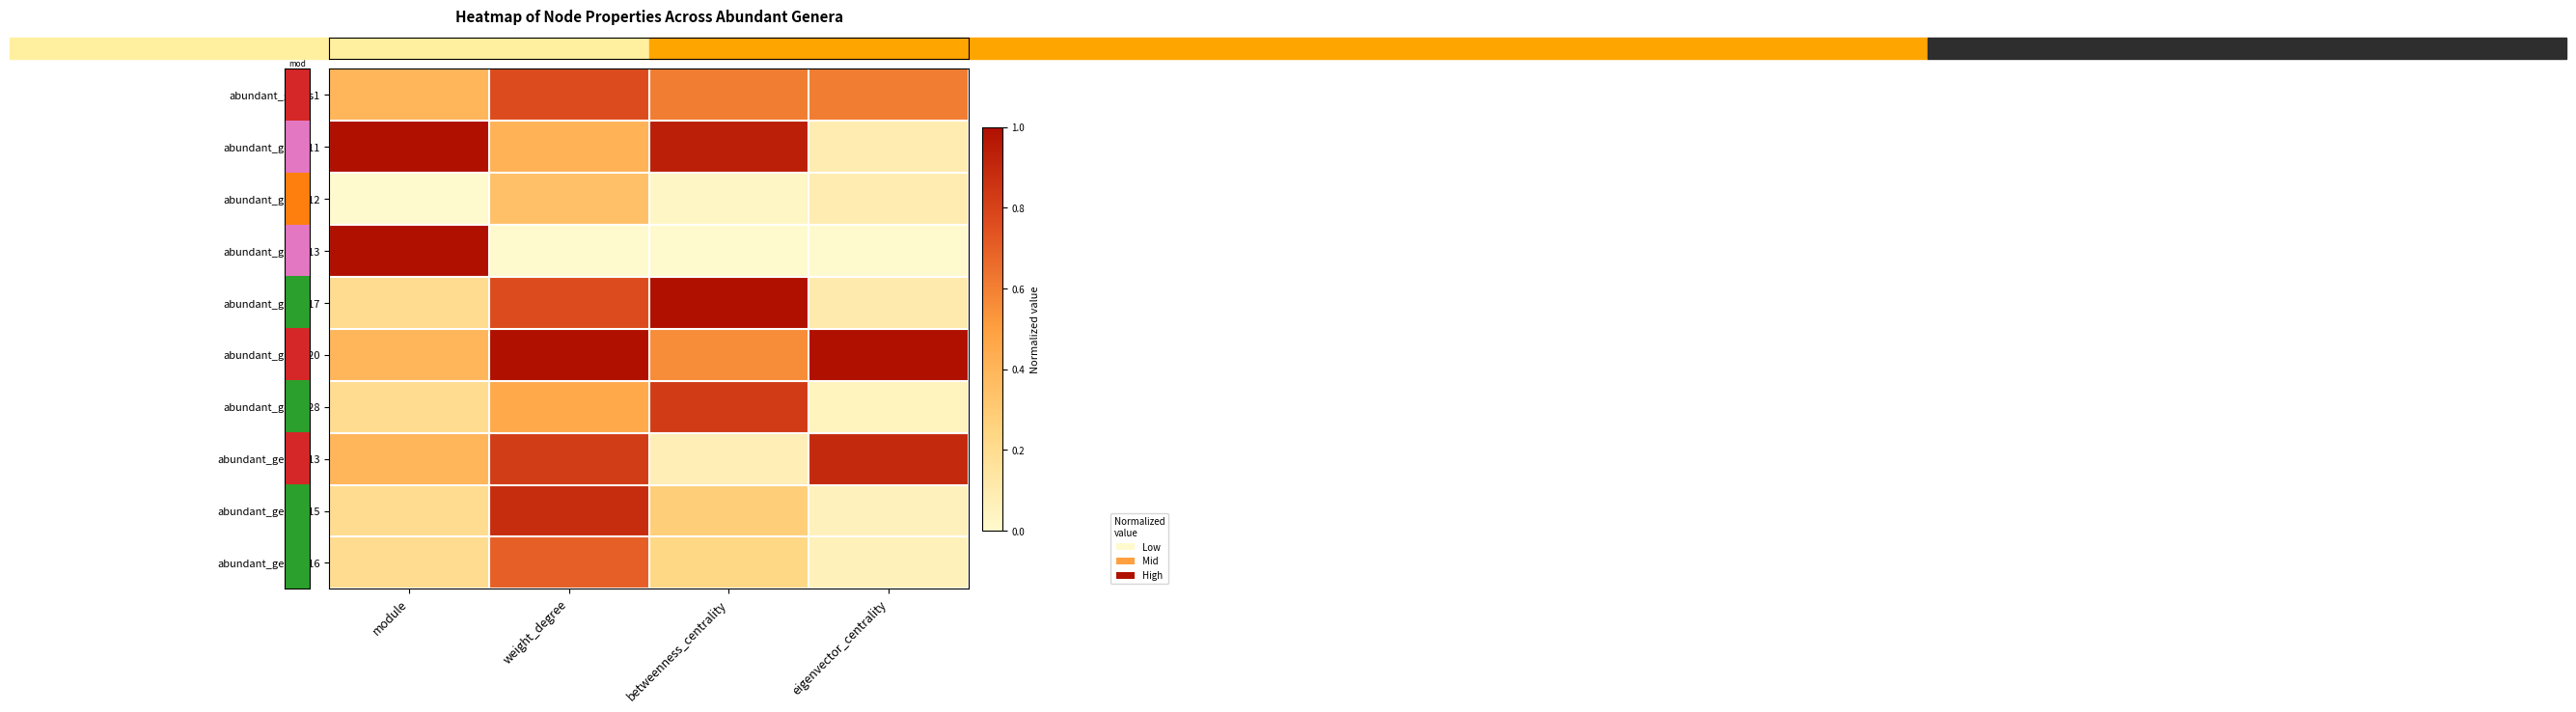

What is the difference between the highest and lowest values at betweenness_centrality?

1.0